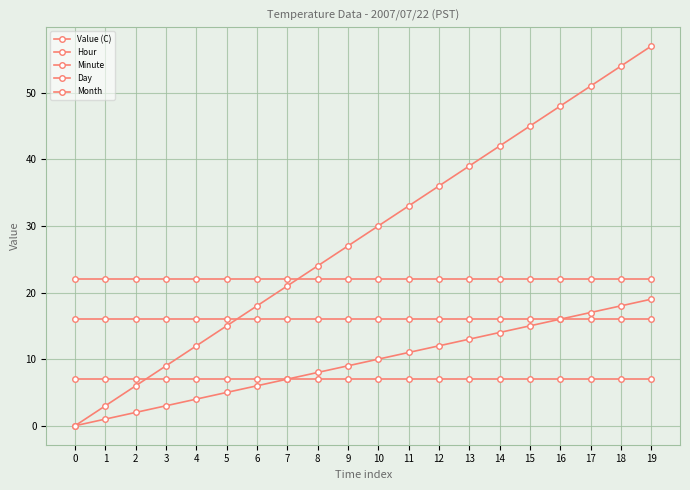

True or false: Minute and Month intersect in this chart.

True